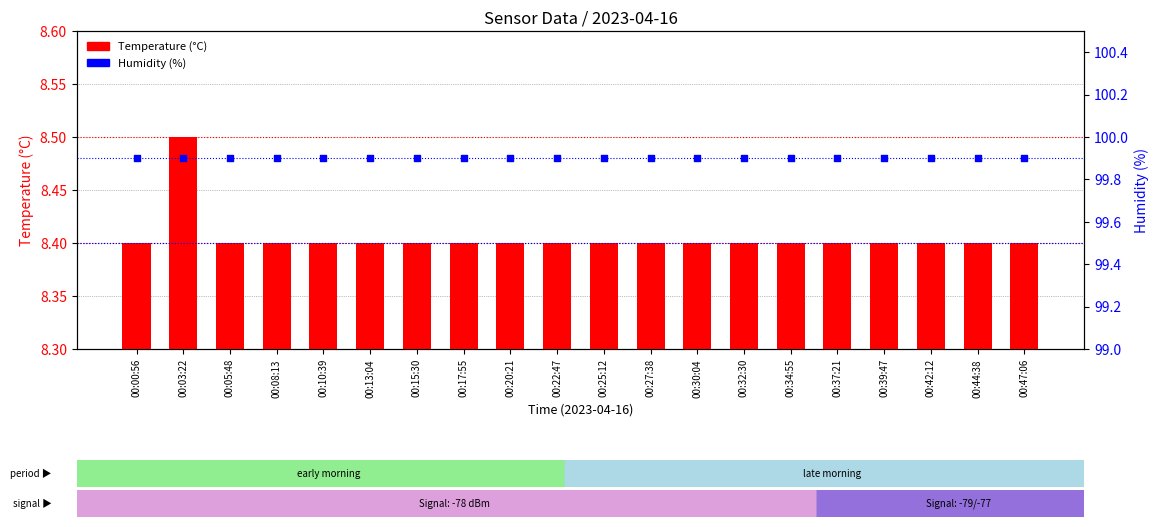

At how many categories does at least one series exceed 97?

20